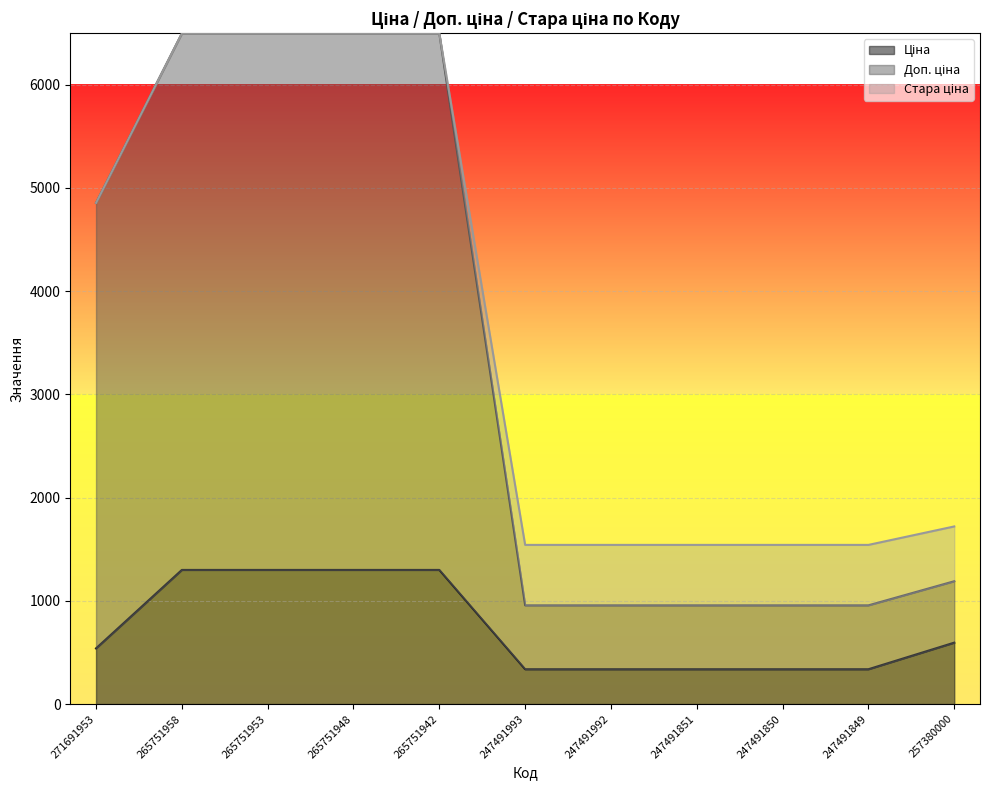

True or false: Ціна has more than 0 interior local peaks.

False